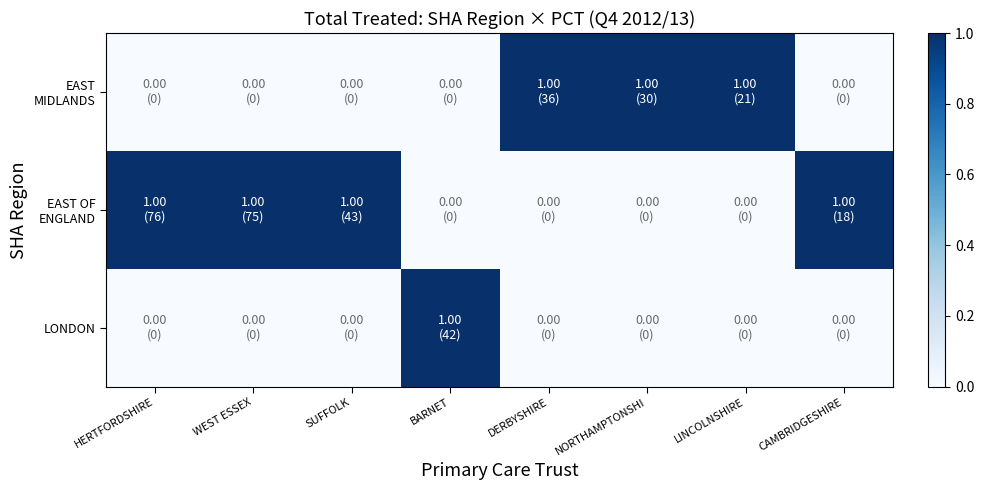

What is the total value across all series at CAMBRIDGESHIRE?

1